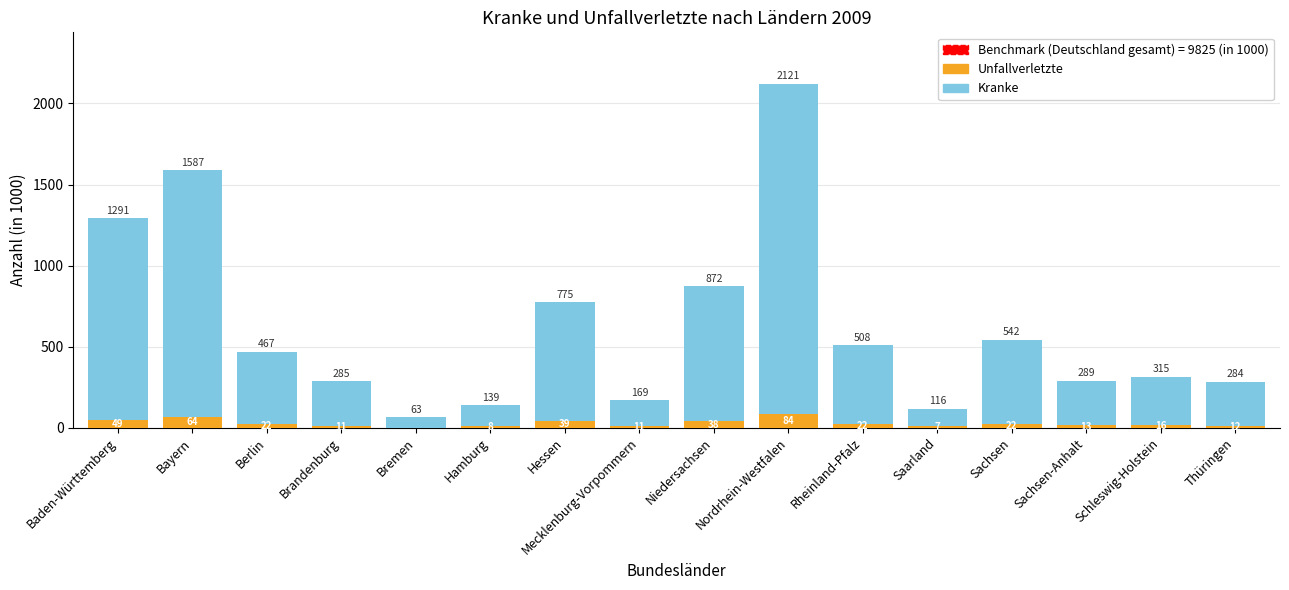

What is the total value across all series at Thüringen?

284